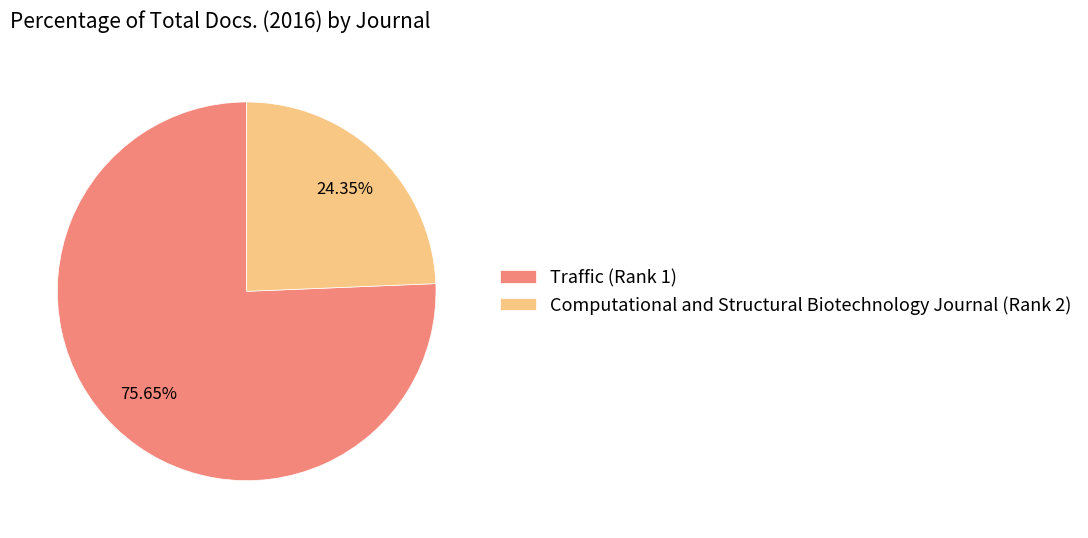

Rank the categories by value from lowest to highest.

Computational and Structural Biotechnology Journal (Rank 2), Traffic (Rank 1)